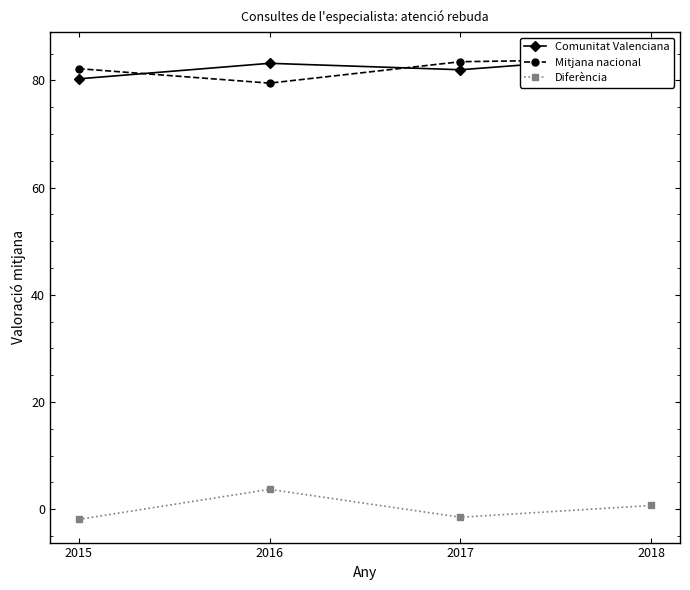

What are all the series names shown in the legend?

Comunitat Valenciana, Mitjana nacional, Diferència